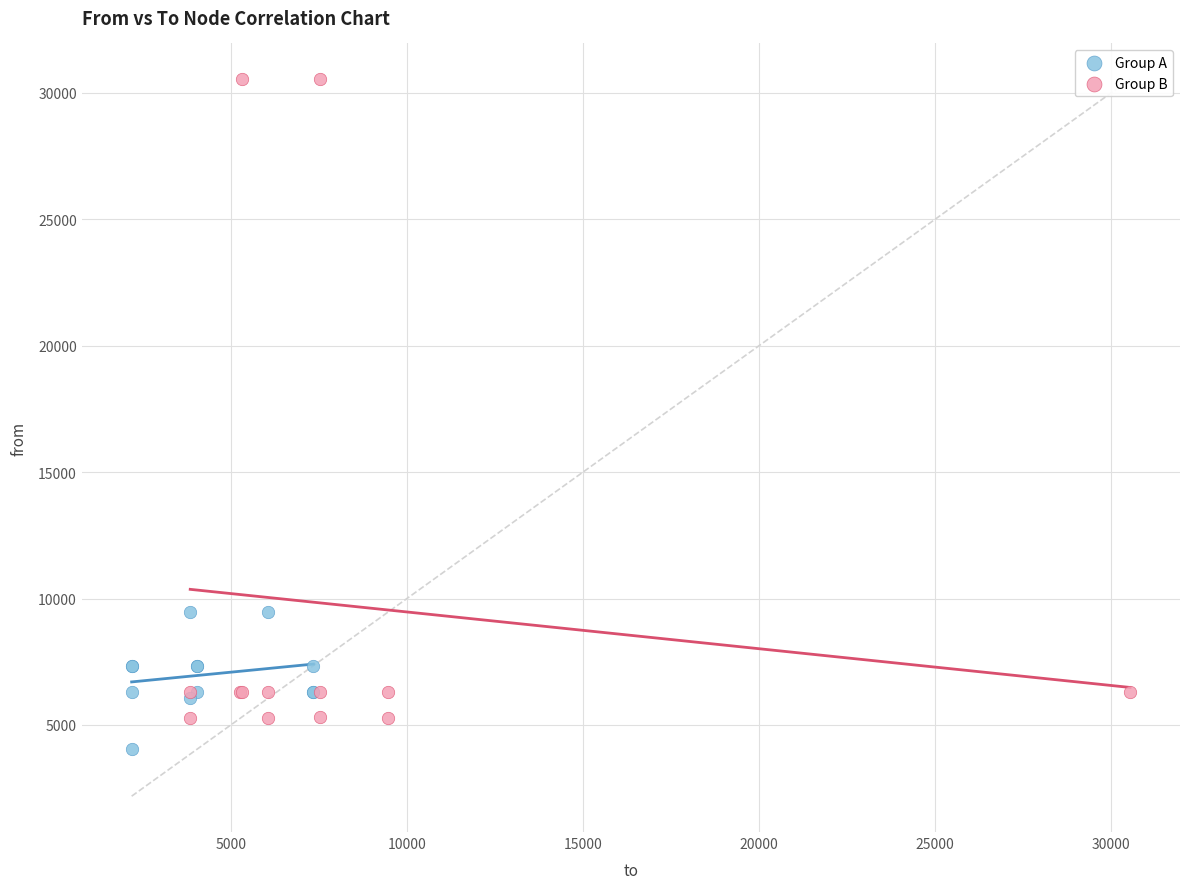

Which series contains the lowest Y value?

Group A